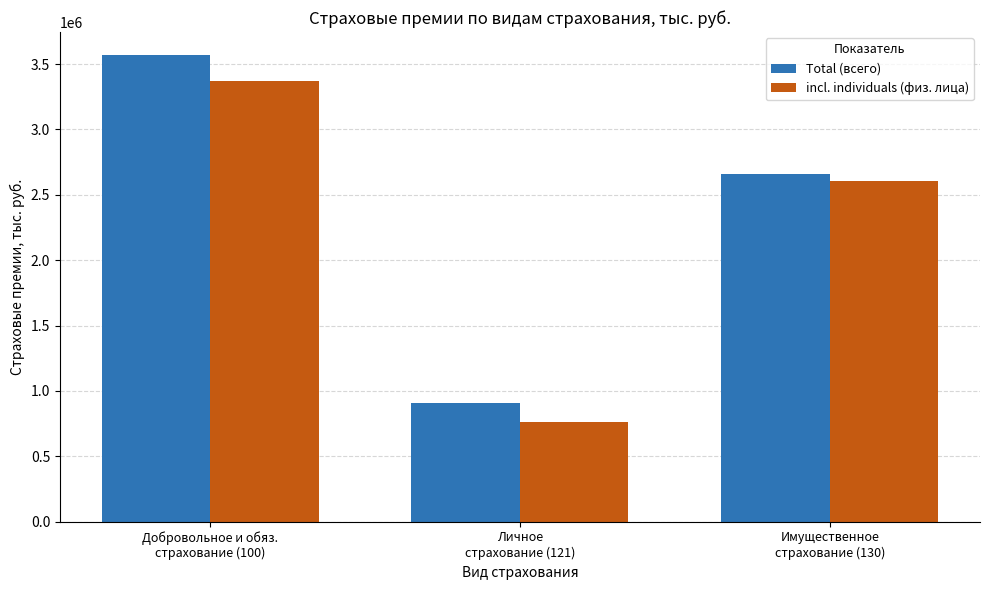

What is the difference between the incl. individuals (физ. лица) values at Имущественное
страхование (130) and Личное
страхование (121)?

1840972.1